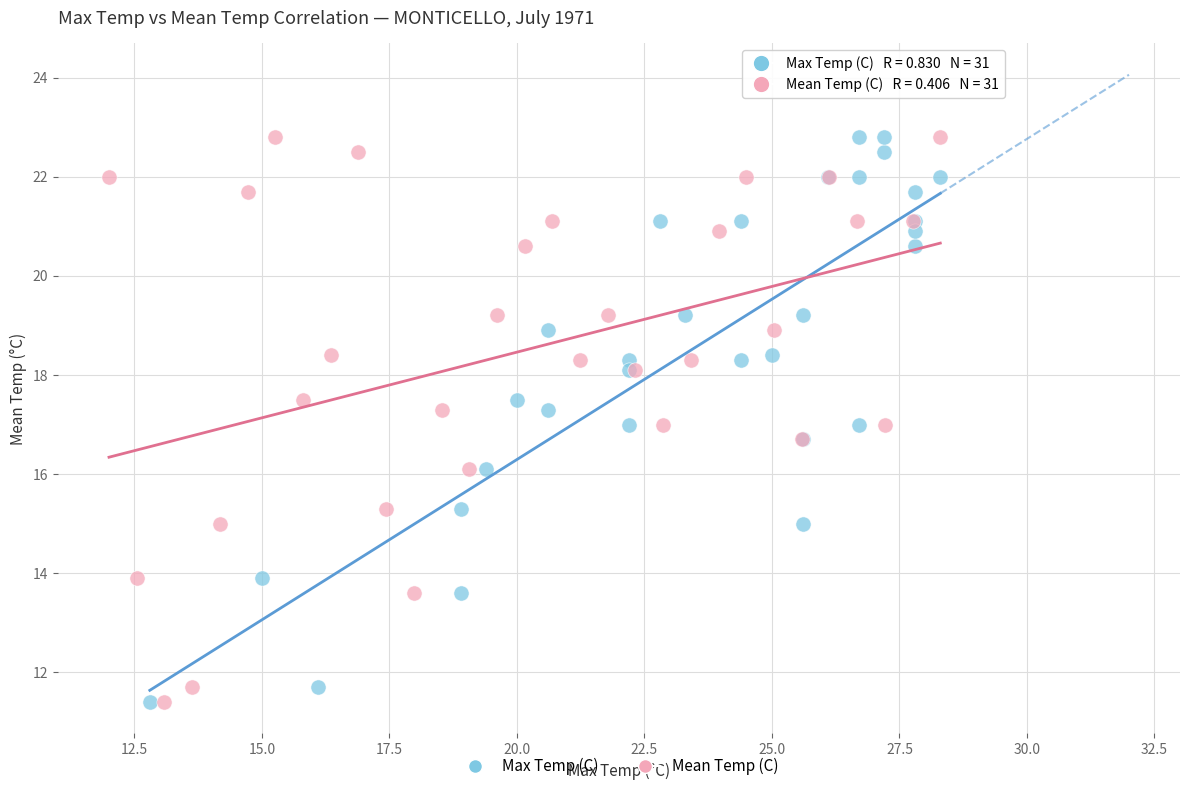

What are all the series names shown in the legend?

Max Temp (C), Mean Temp (C)